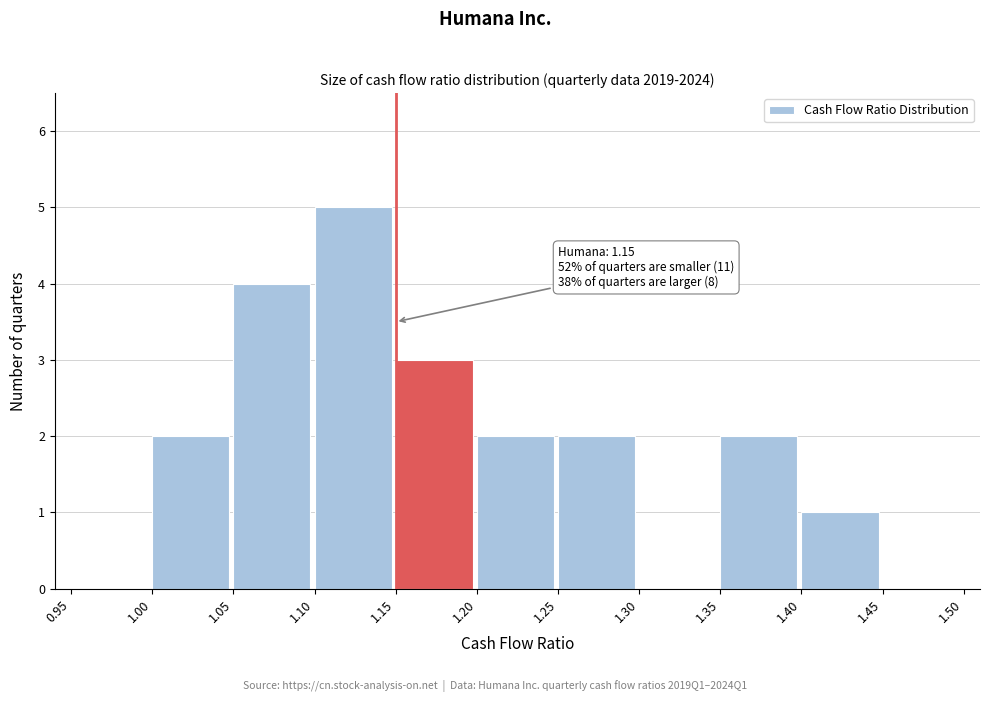

Over which range of the x-axis is the bar tallest?

1.10 to 1.15